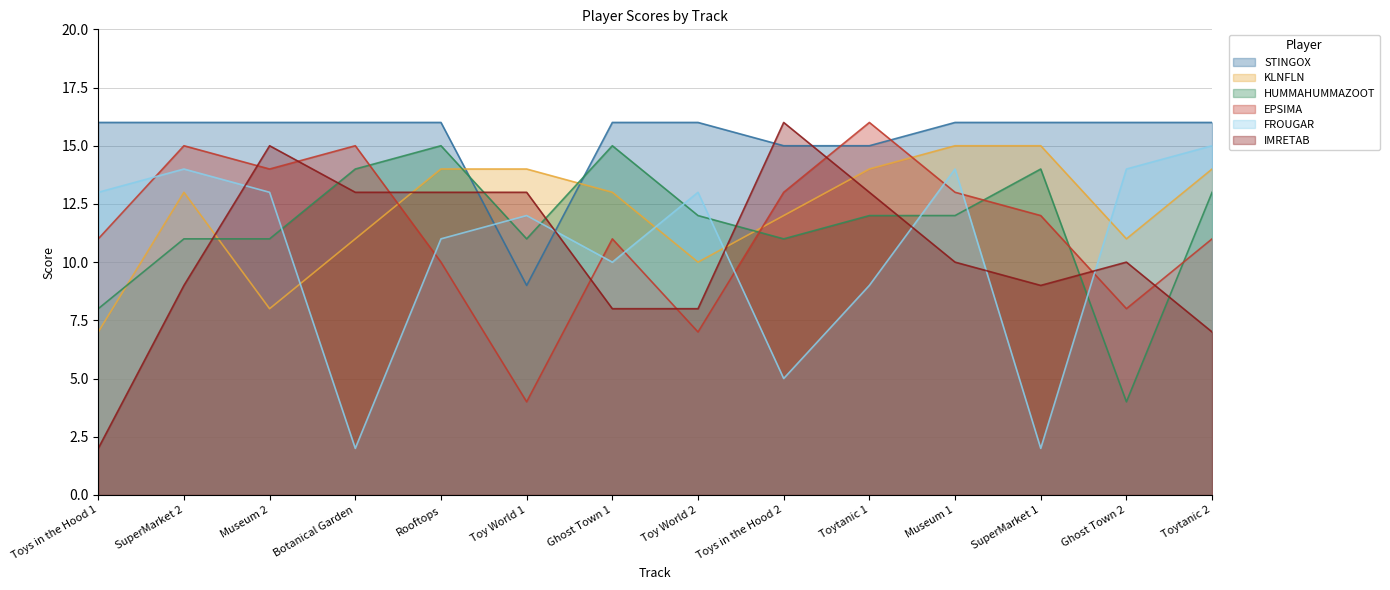

Between which two adjacent categories do HUMMAHUMMAZOOT and EPSIMA first intersect?

Botanical Garden and Rooftops